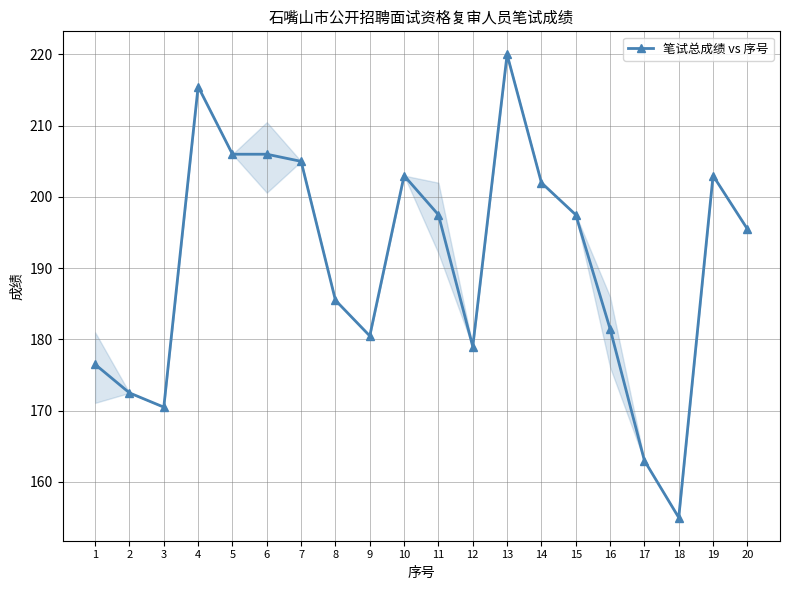

What is the maximum value shown in the chart?

220.0